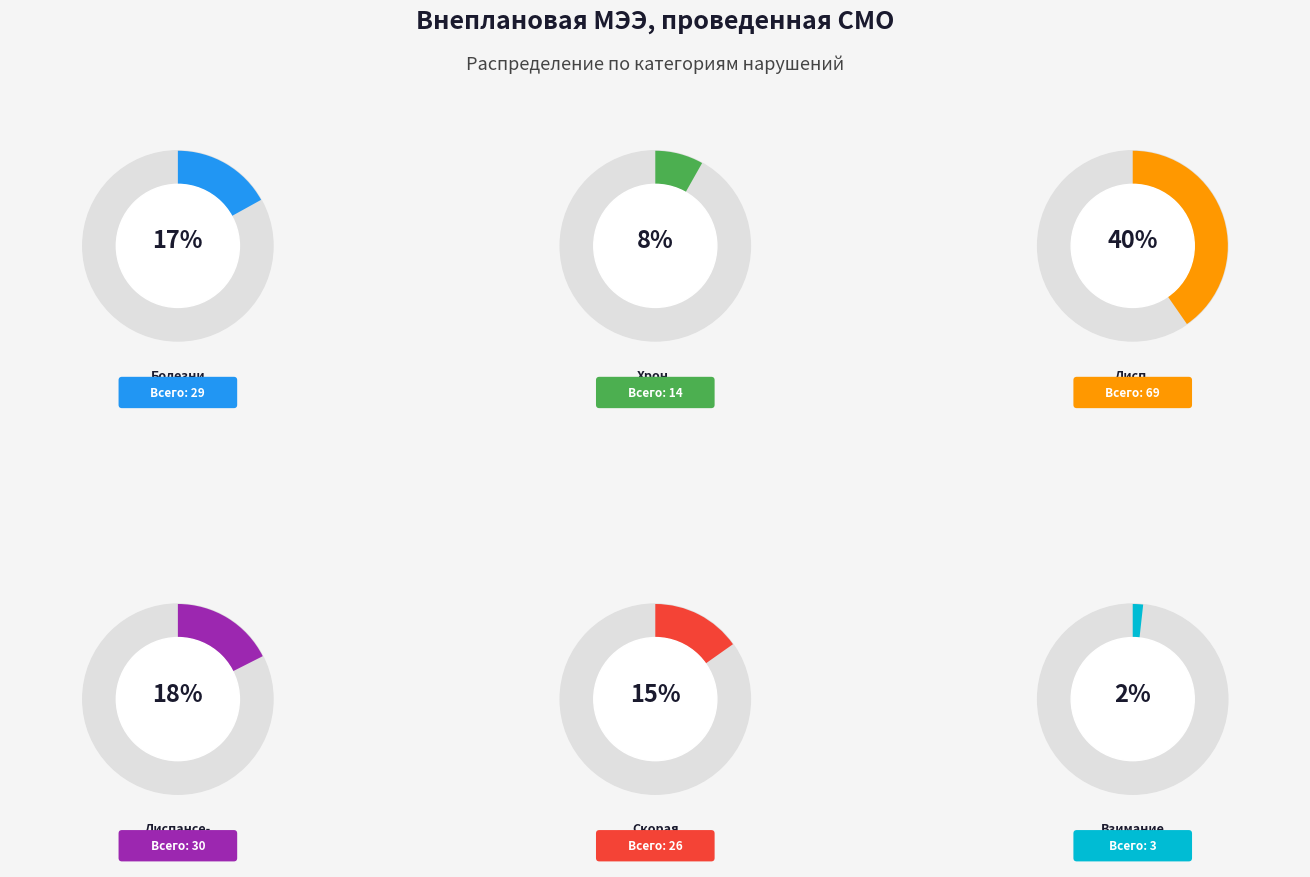

Is there any slice that represents more than half of the pie?

No